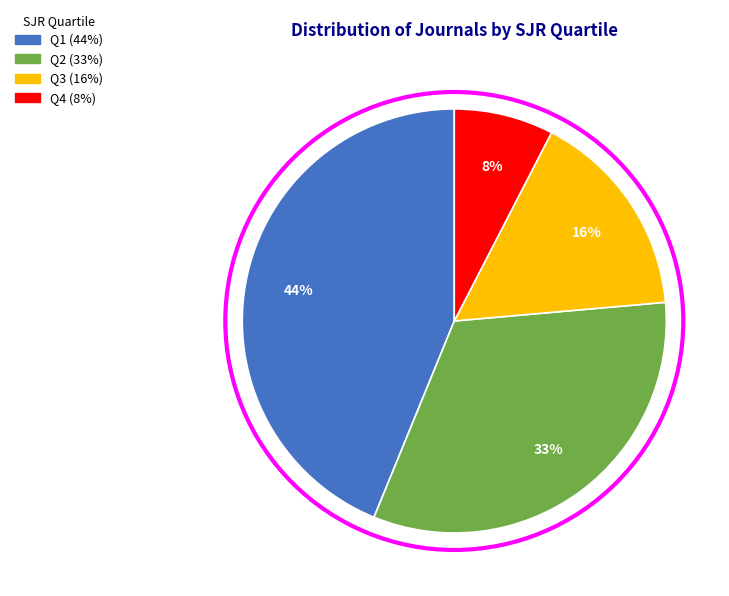

Does any single category account for the majority?

No